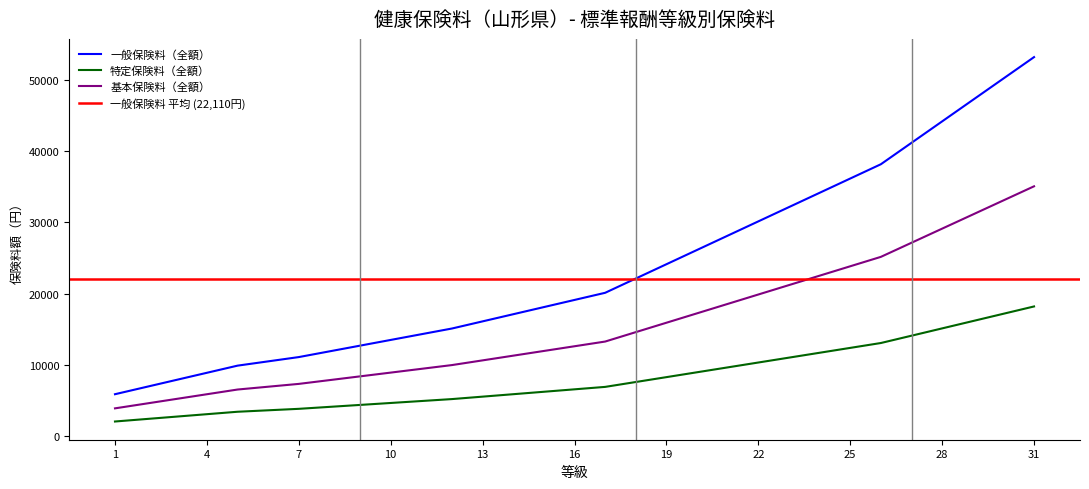

What value does the 特定保険料（全額） series have at 23?

10976.0